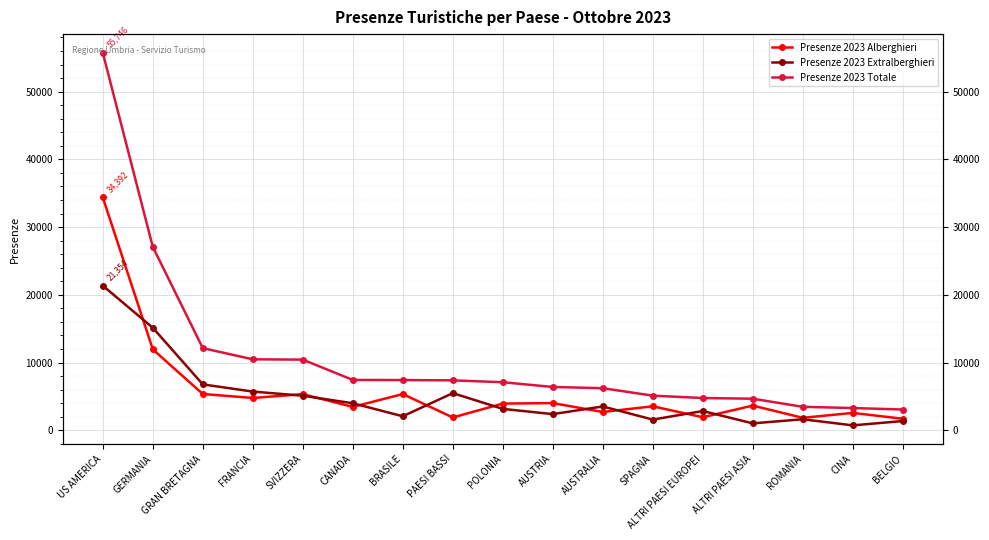

Is this an area chart (filled region under the line)?

No